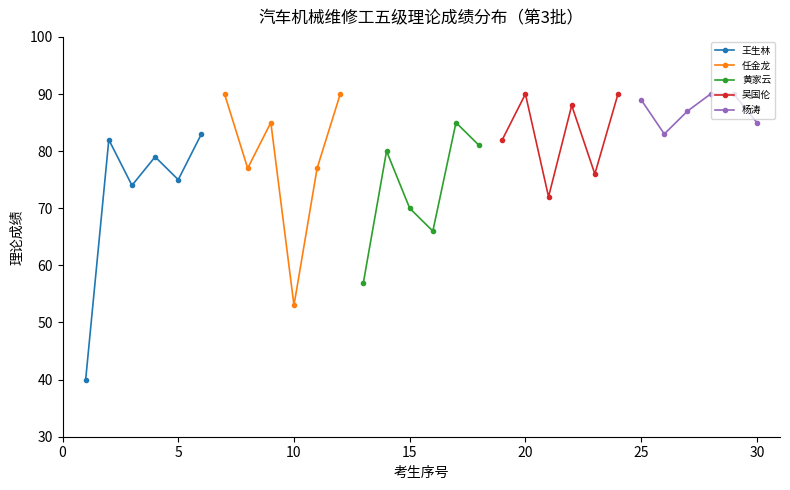

True or false: 吴国伦 has more than 0 points higher than both neighbors.

True